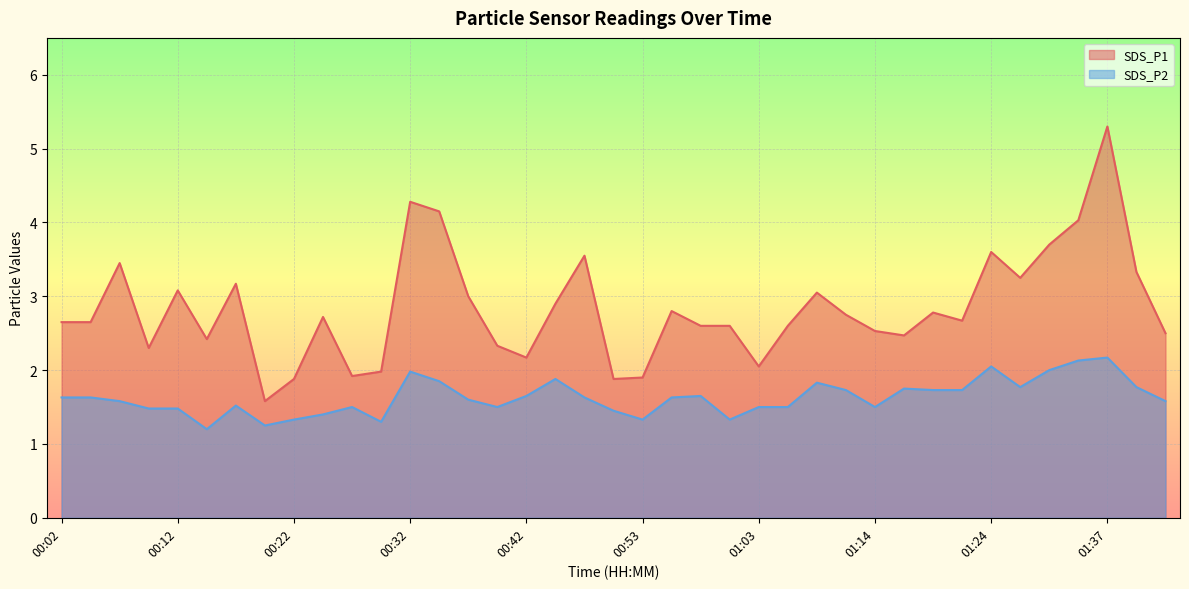

What is the label of the 39th point from the left?

01:42